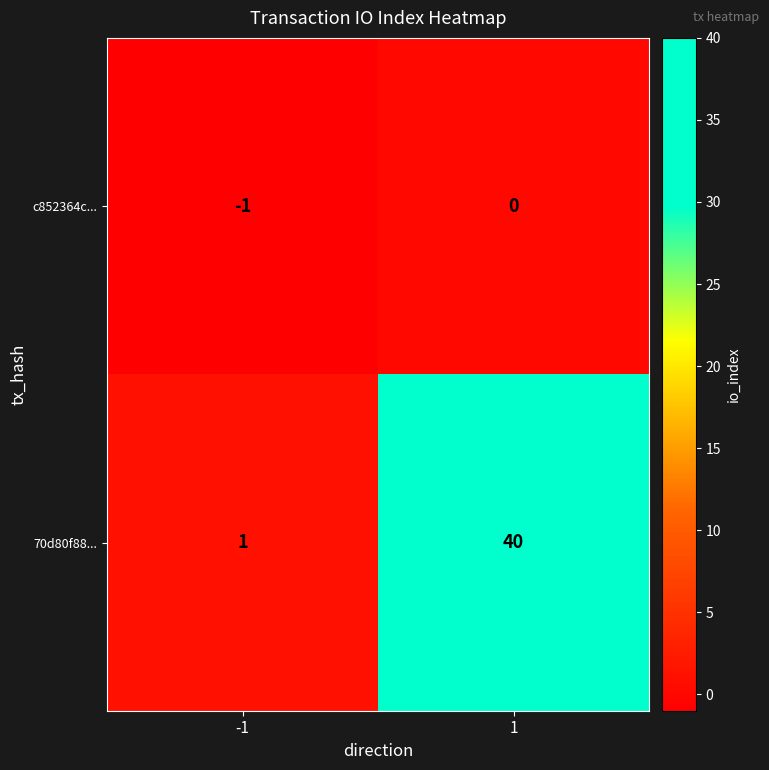

At which category is the sum across all series the highest?

1